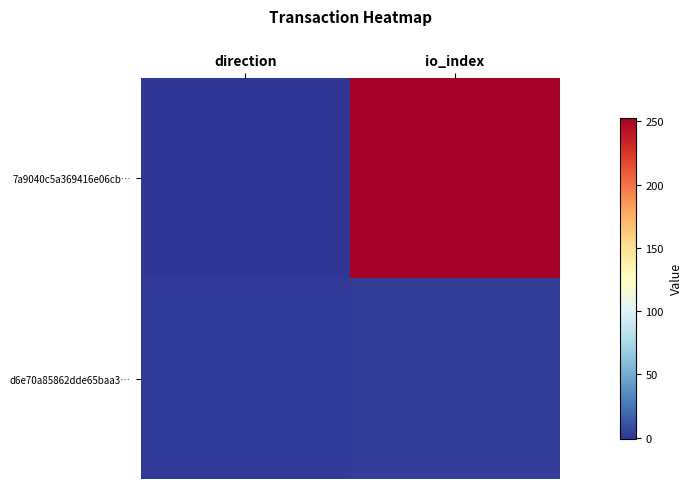

At how many categories does at least one series exceed 115?

1